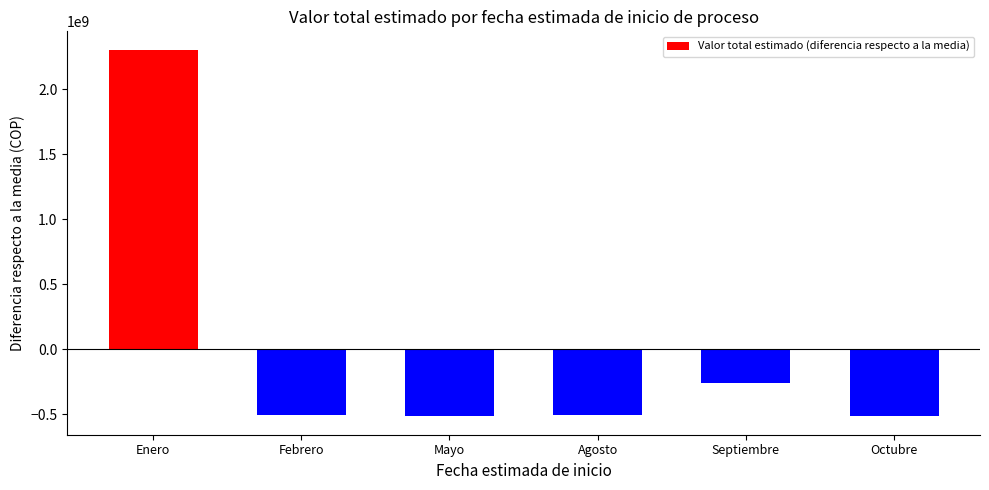

The chart shows a value of -511738333.3 at Octubre. True or false?

True